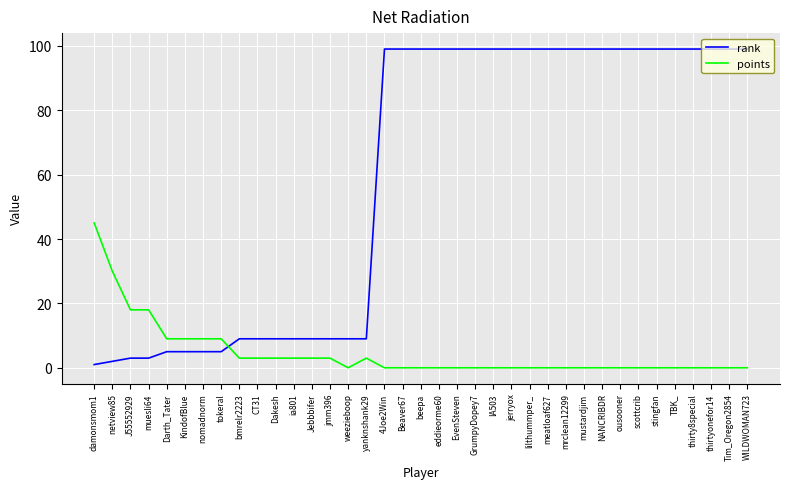

Between which two adjacent categories do points and rank first intersect?

tokeral and bmrelr2223